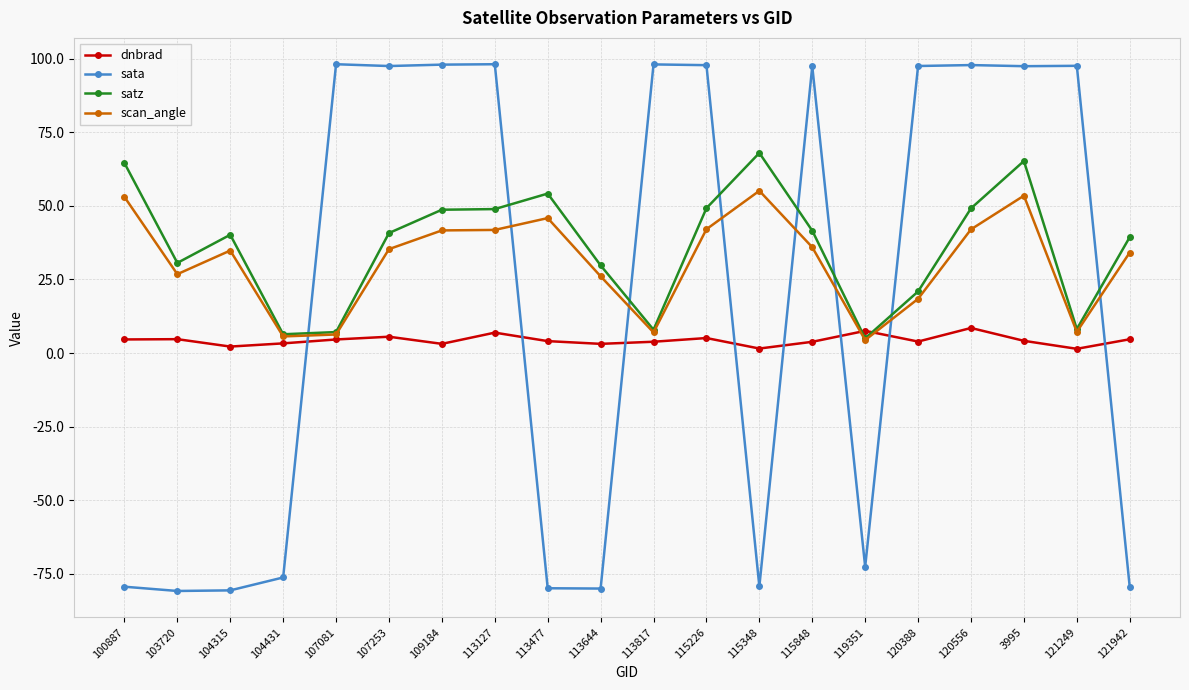

True or false: satz has more than 2 interior local peaks.

True